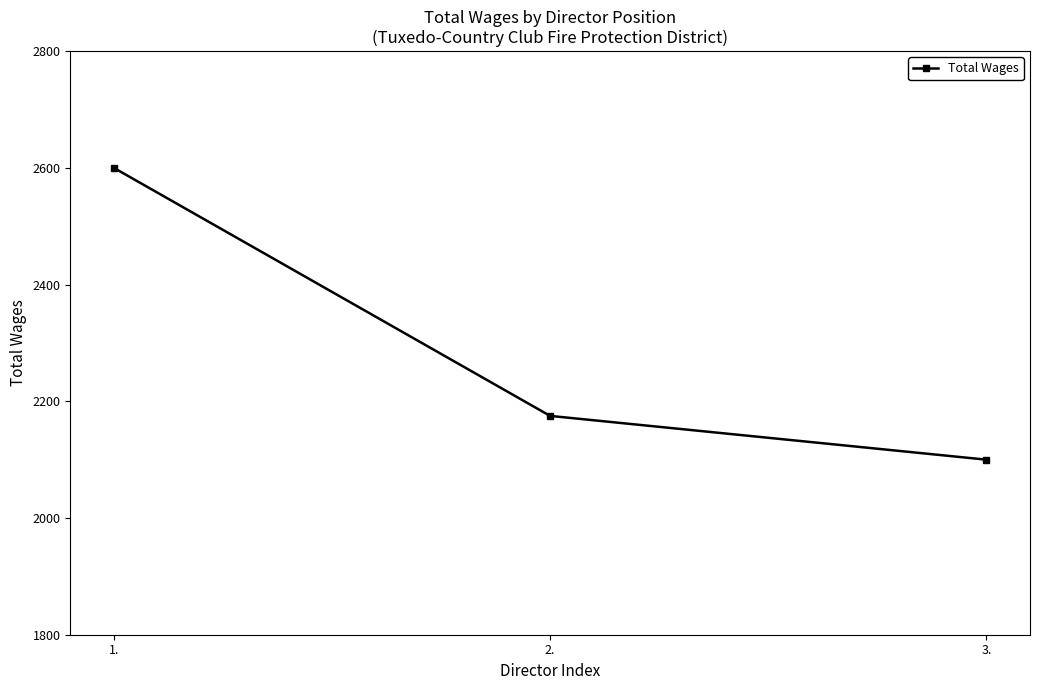

Reading left to right, transcribe all the data shown in this chart.

1.=2600	2.=2175	3.=2100